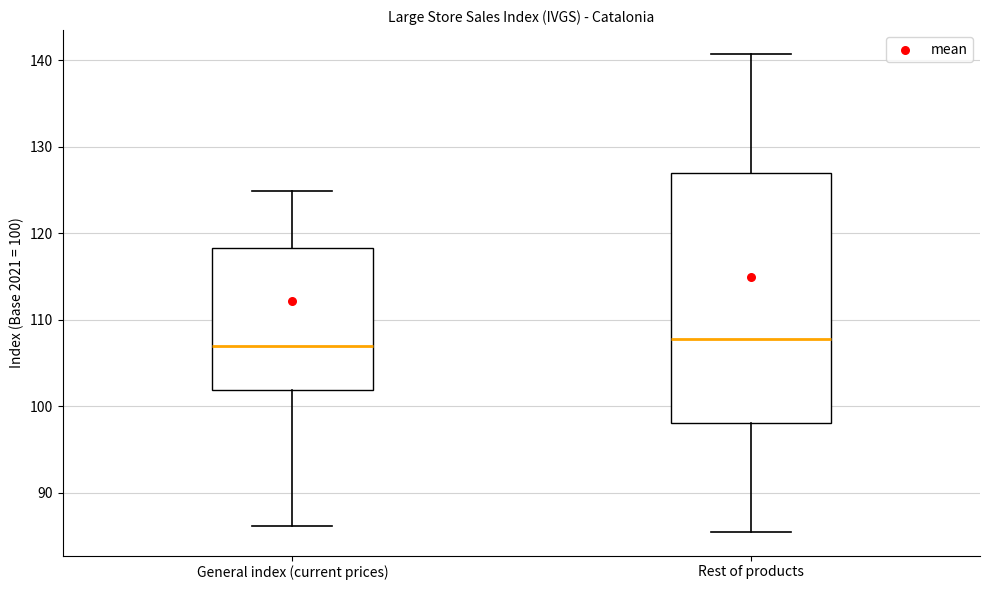

Reading left to right, transcribe this box plot: for each box, give where its median line is, the range the box spans, and where its two whiskers end, as read against the y-axis. The values are not printed on the chart, so give them approximately, as read against the axis.

General index (current prices): median 107, box 102 to 118, whiskers 86 to 125
Rest of products: median 108, box 98 to 127, whiskers 86 to 141